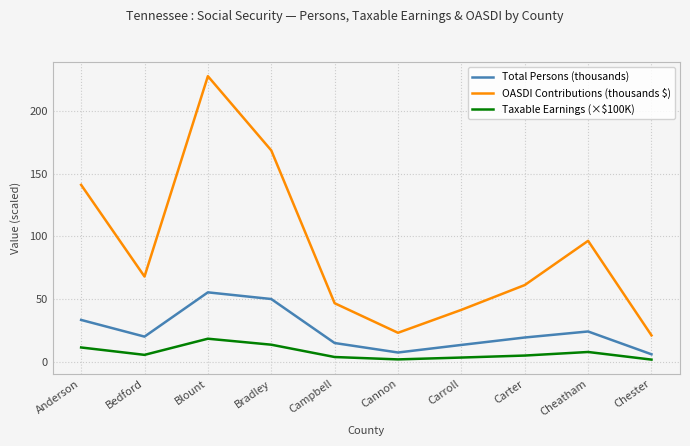

True or false: Total Persons (thousands) and OASDI Contributions (thousands $) intersect in this chart.

False